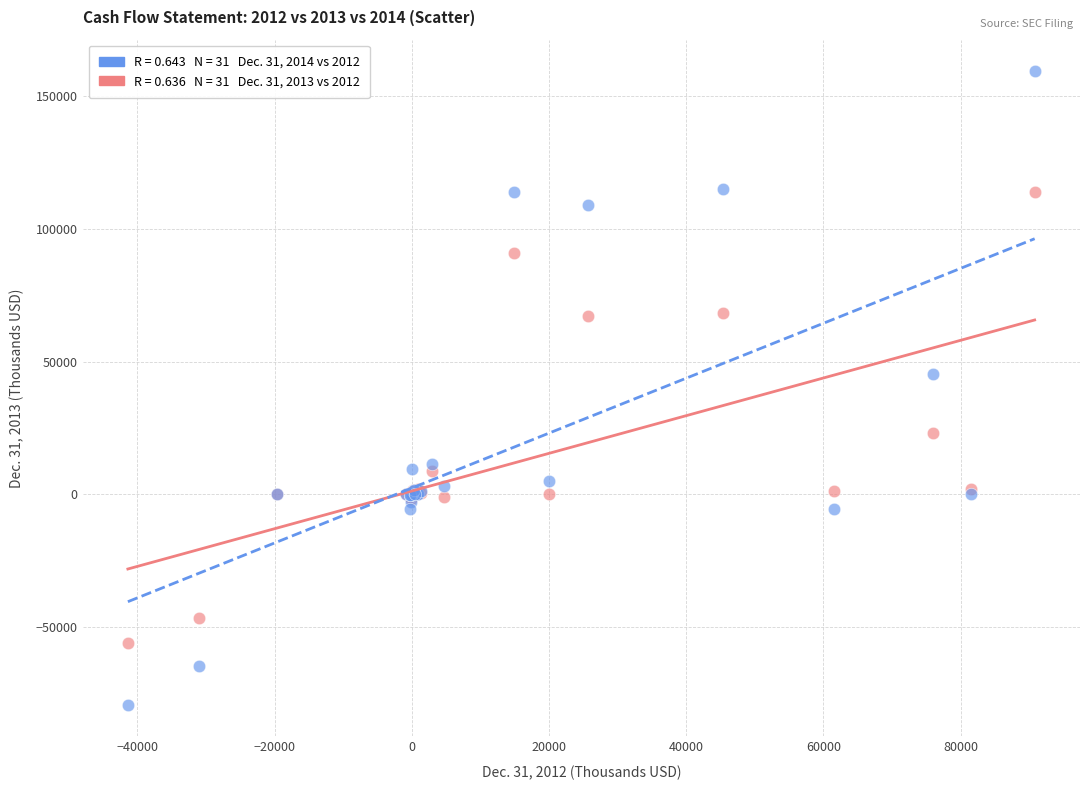

Across all series, what Y value is closest to 40033?

45332